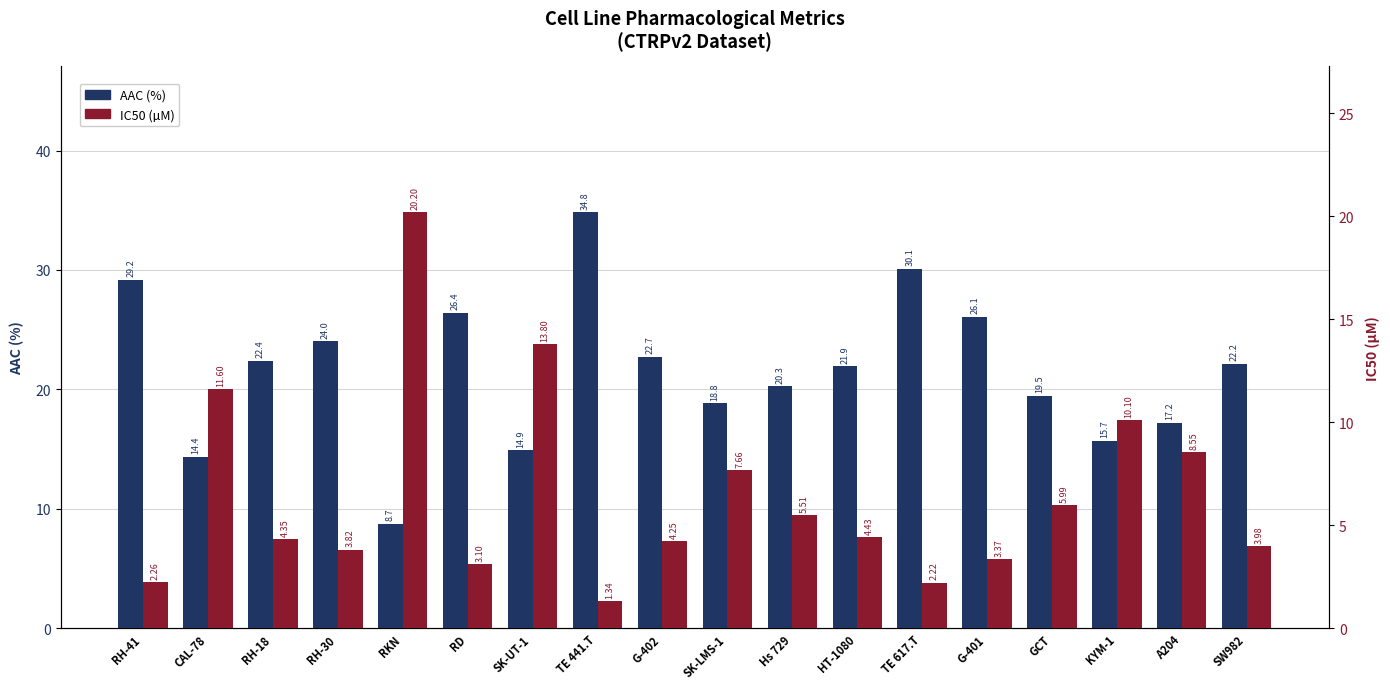

Reading left to right, list all the values displayed in this chart.

AAC (%): 29.2	14.4	22.4	24.0	8.7	26.4	14.9	34.8	22.7	18.8	20.3	21.9	30.1	26.1	19.5	15.7	17.2	22.2
IC50 (µM): 2.3	11.6	4.3	3.8	20.2	3.1	13.8	1.3	4.2	7.7	5.5	4.4	2.2	3.4	6.0	10.1	8.6	4.0